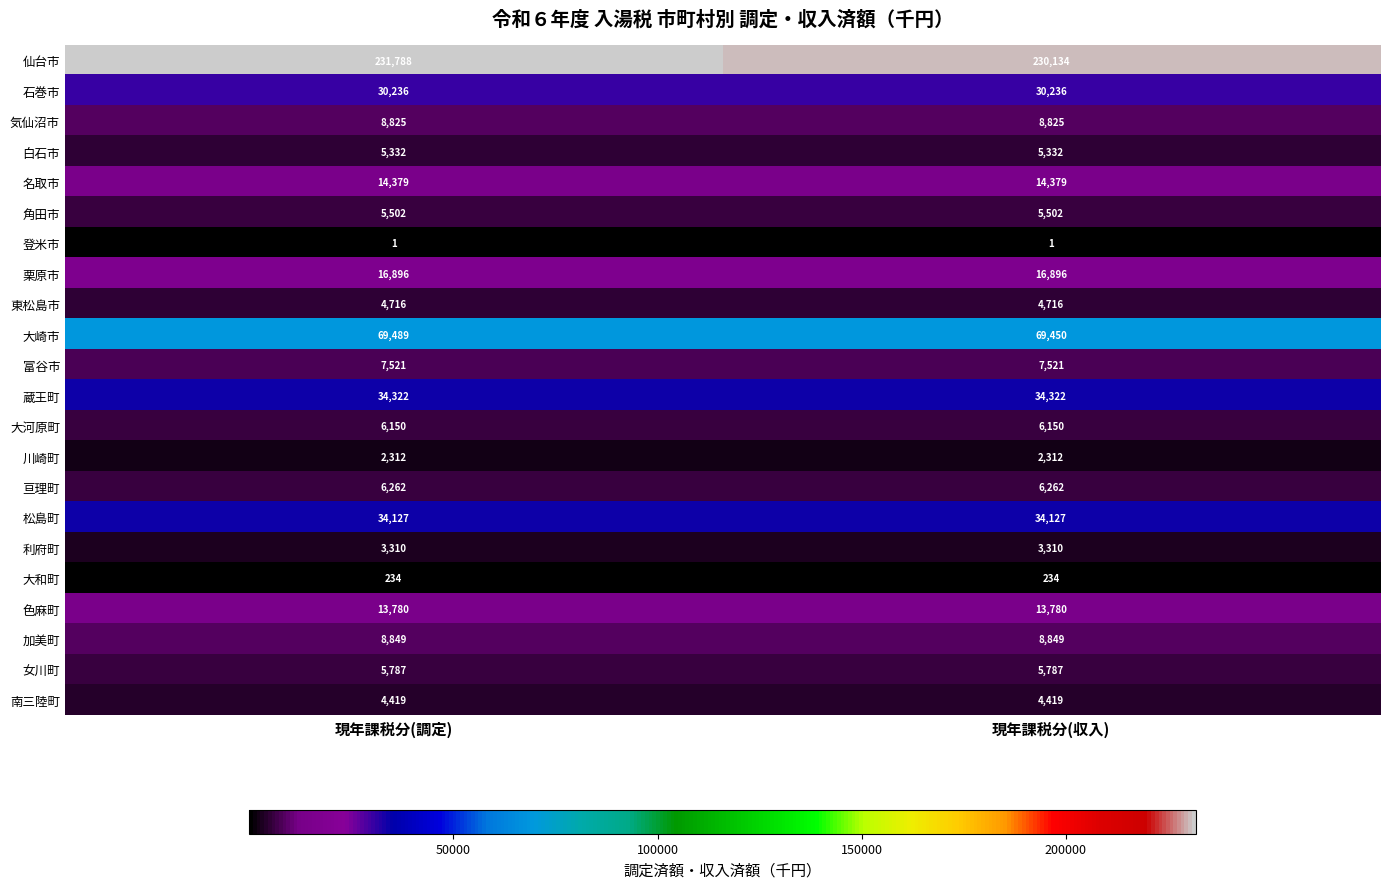

At which category is the sum across all series the highest?

現年課税分(調定)